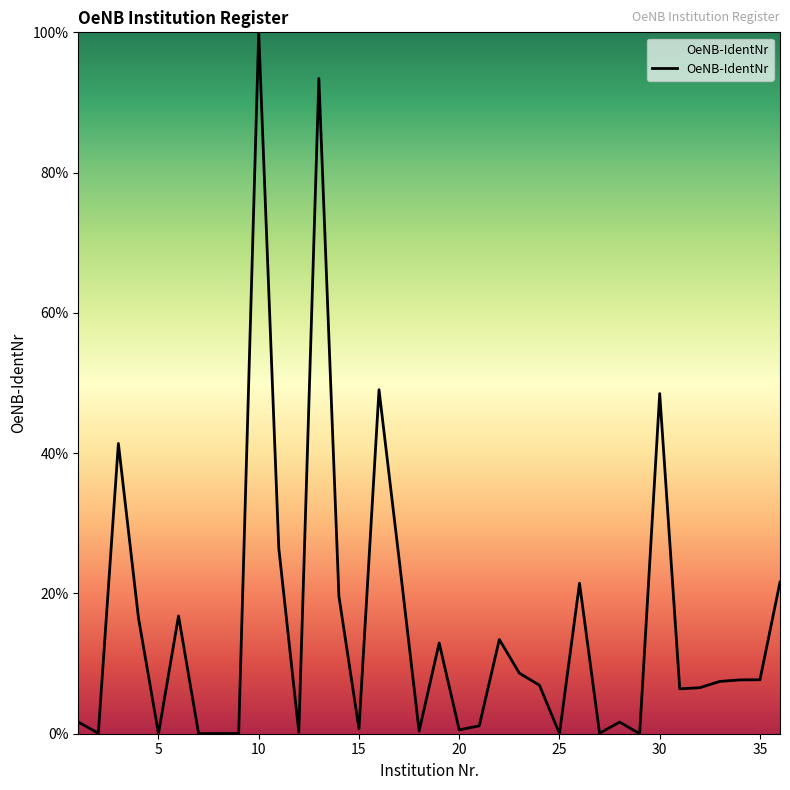

What is the difference between the maximum and minimum values?

100.0